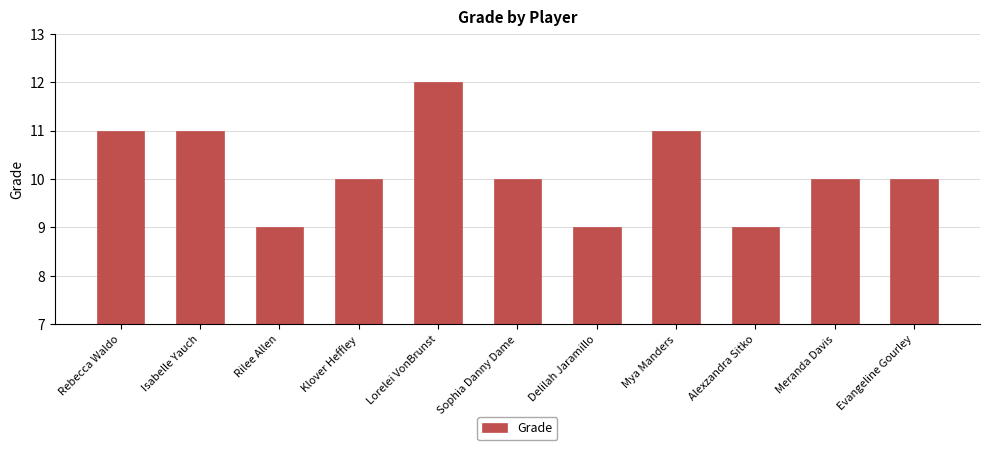

What is the greatest value displayed?

12